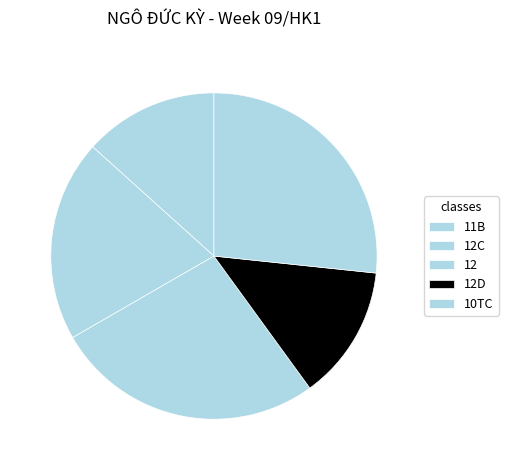

Is 10TC the majority of the pie?

No